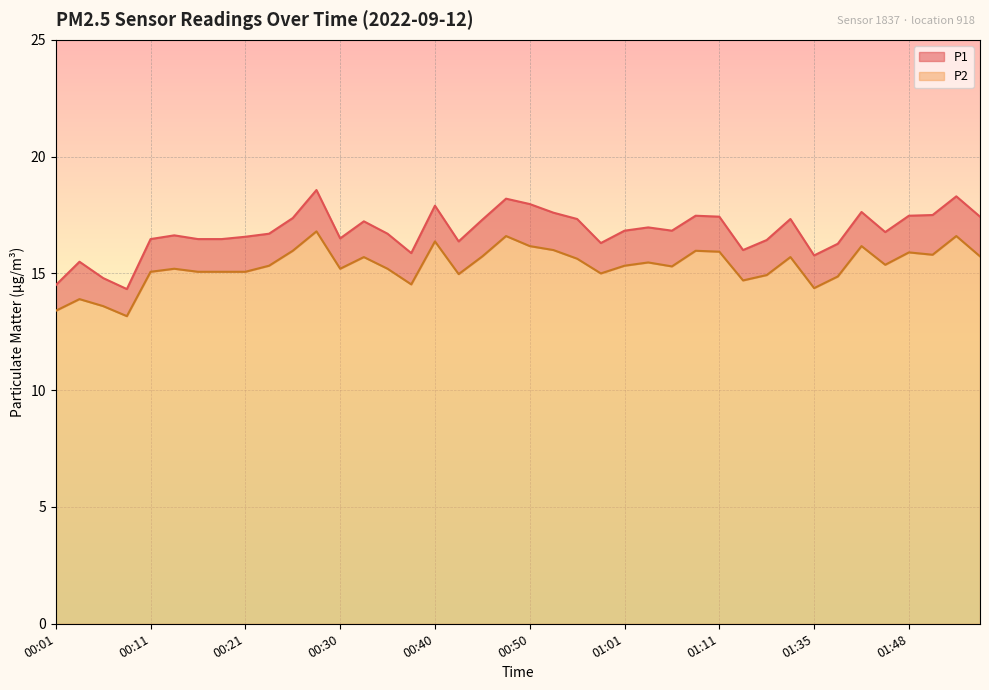

True or false: P2 and P1 cross at least once.

False